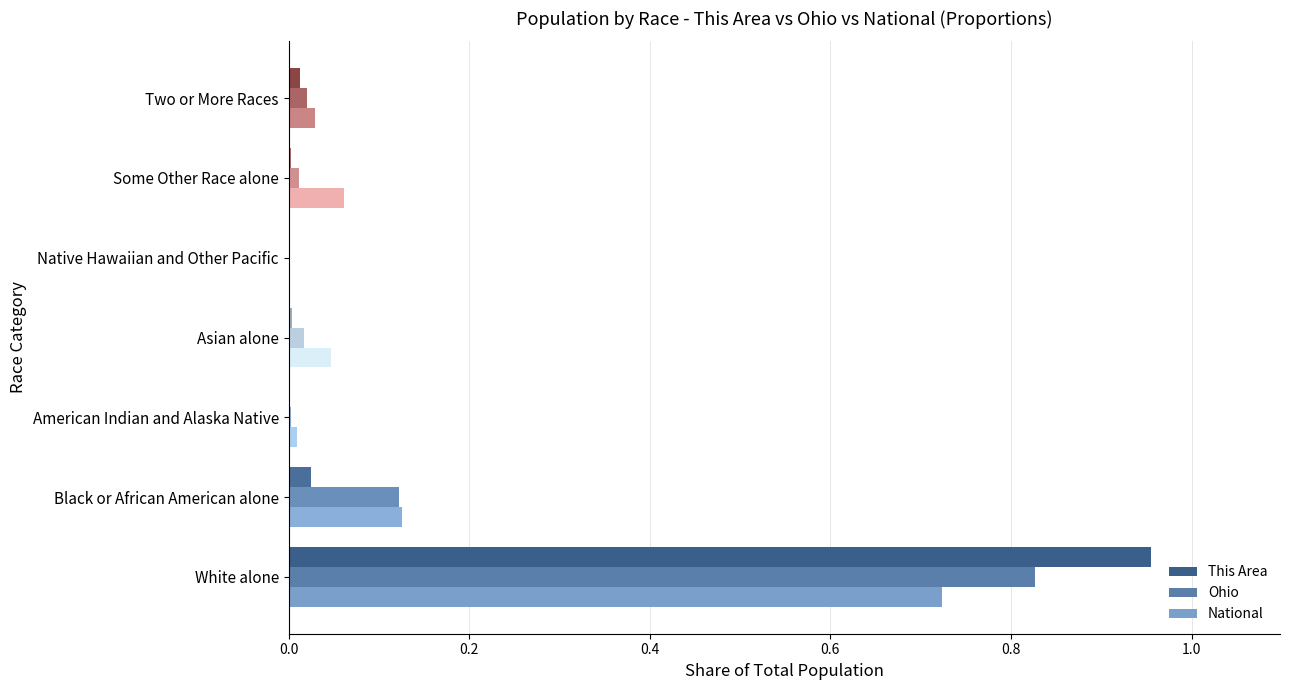

The National series shows 0.0 at Some Other Race alone. True or false?

False